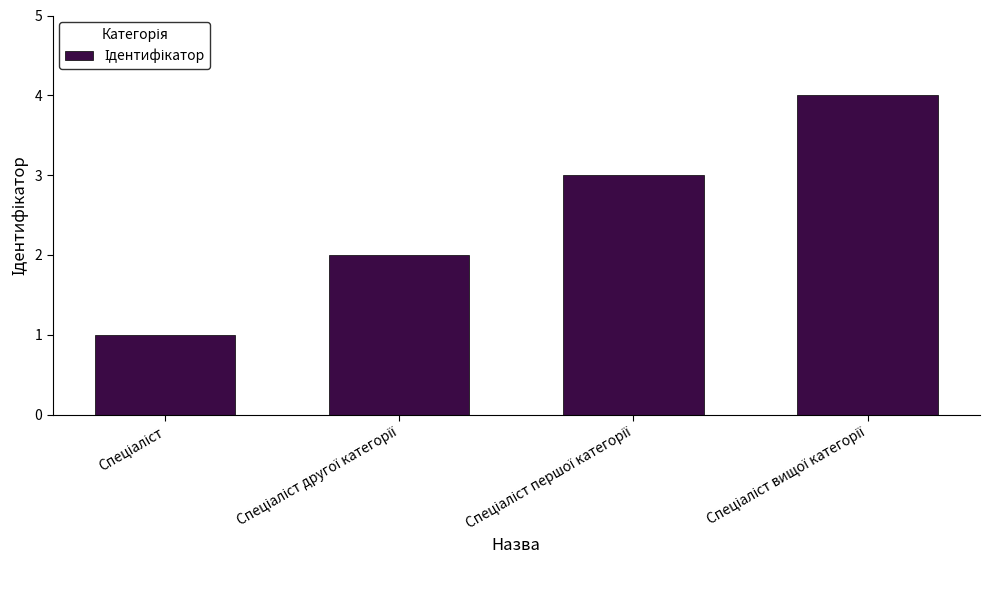

What is the difference between the maximum and minimum values?

3